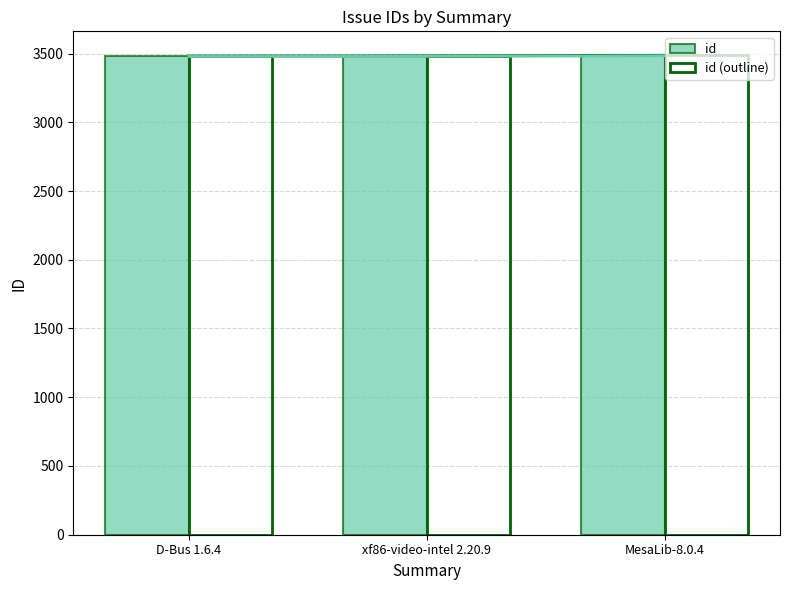

What is the sum of the id values at MesaLib-8.0.4 and D-Bus 1.6.4?

6969